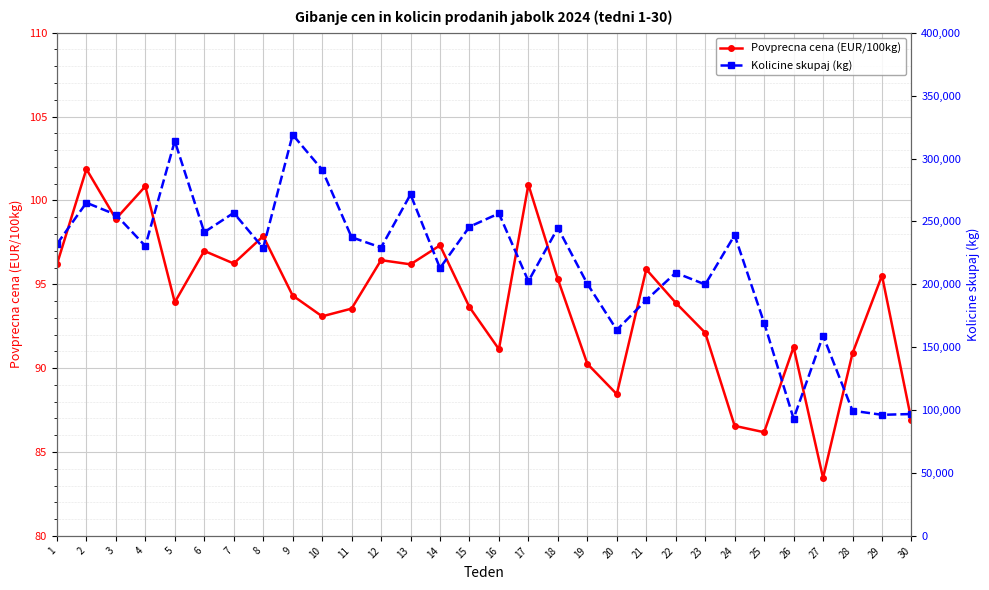

What is the sum of all Povprecna cena (EUR/100kg) values?

2816.1